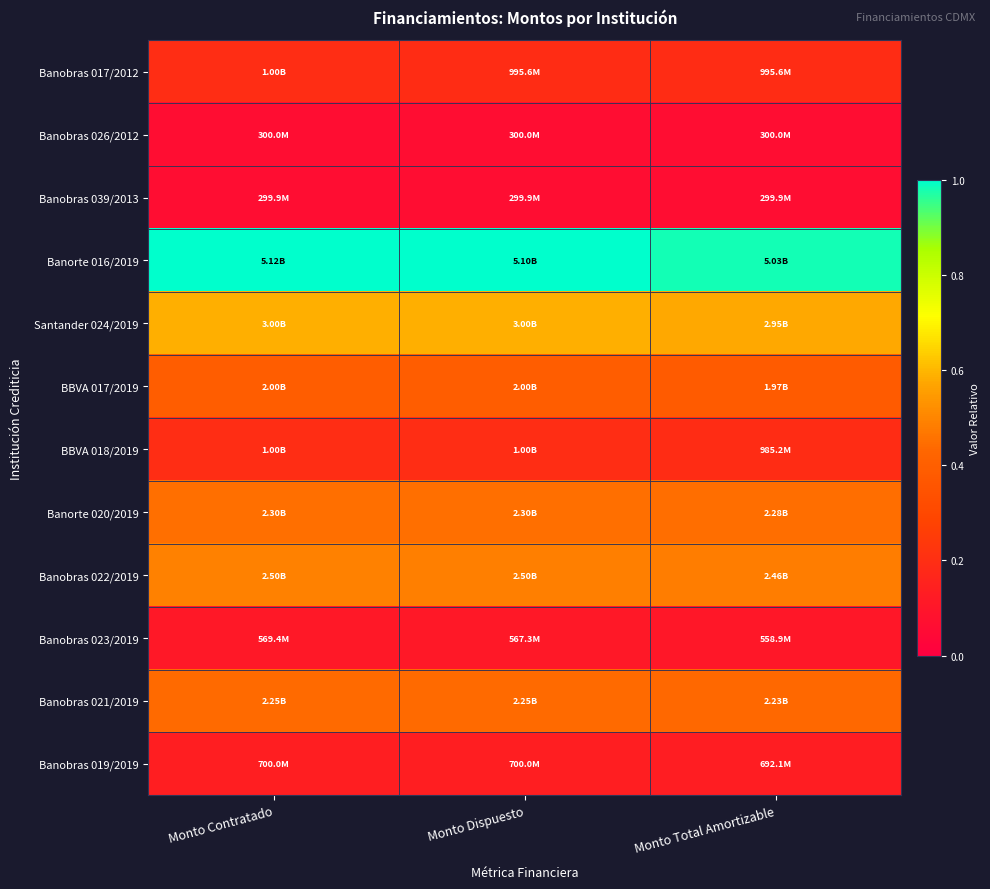

Which has a higher value, Monto Contratado or Monto Total Amortizable?

Monto Contratado